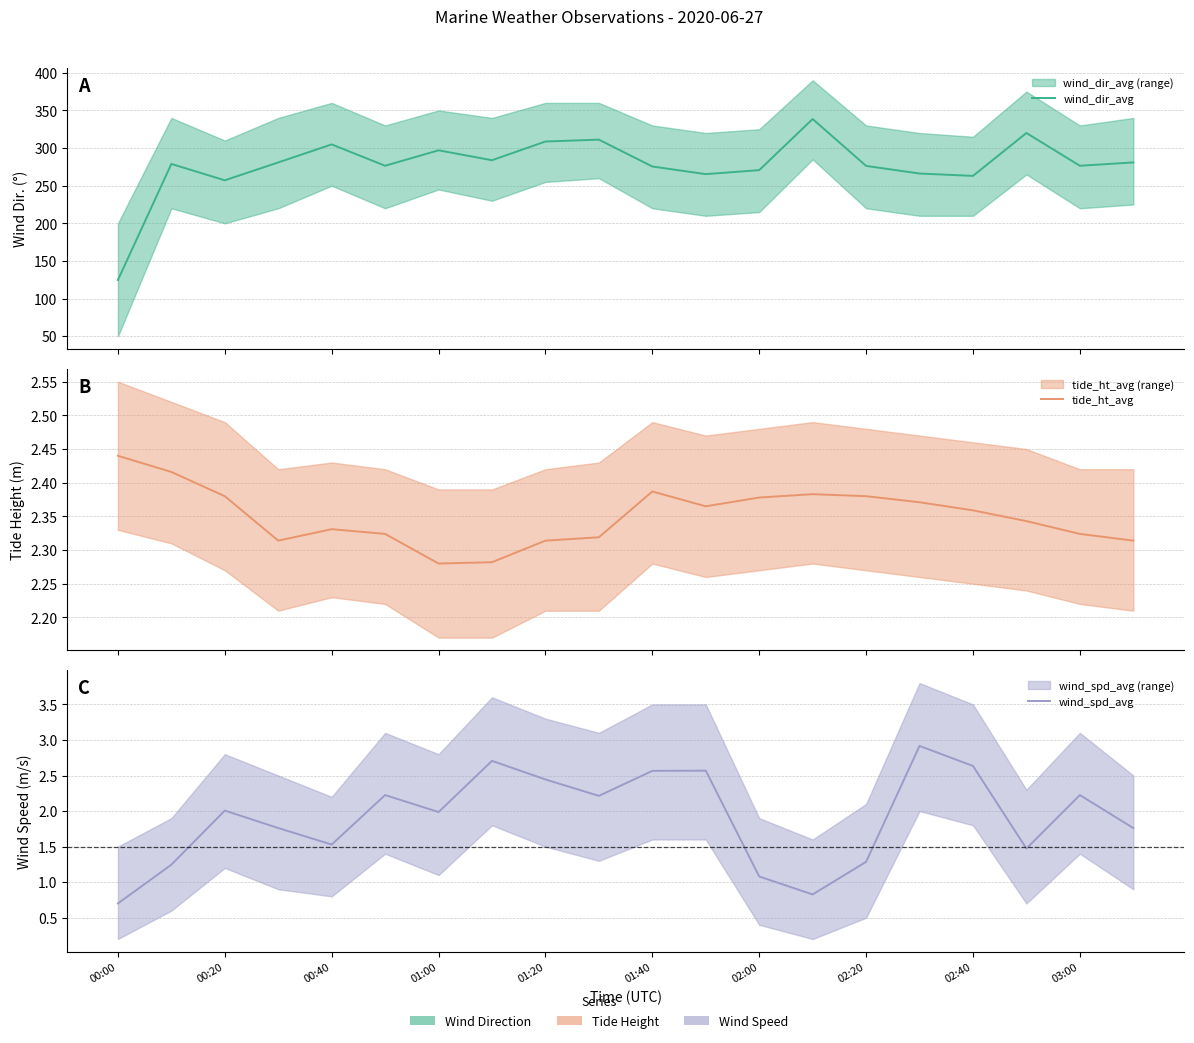

True or false: wind_dir_avg has more than 1 points higher than both neighbors.

True